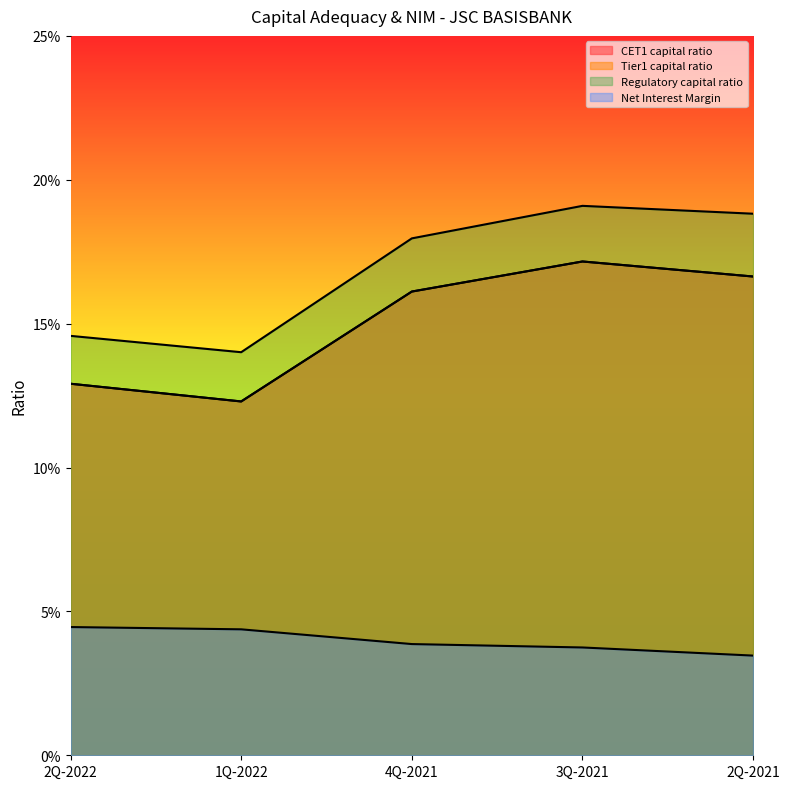

Count the Net Interest Margin values in the range 0 to 1.

5